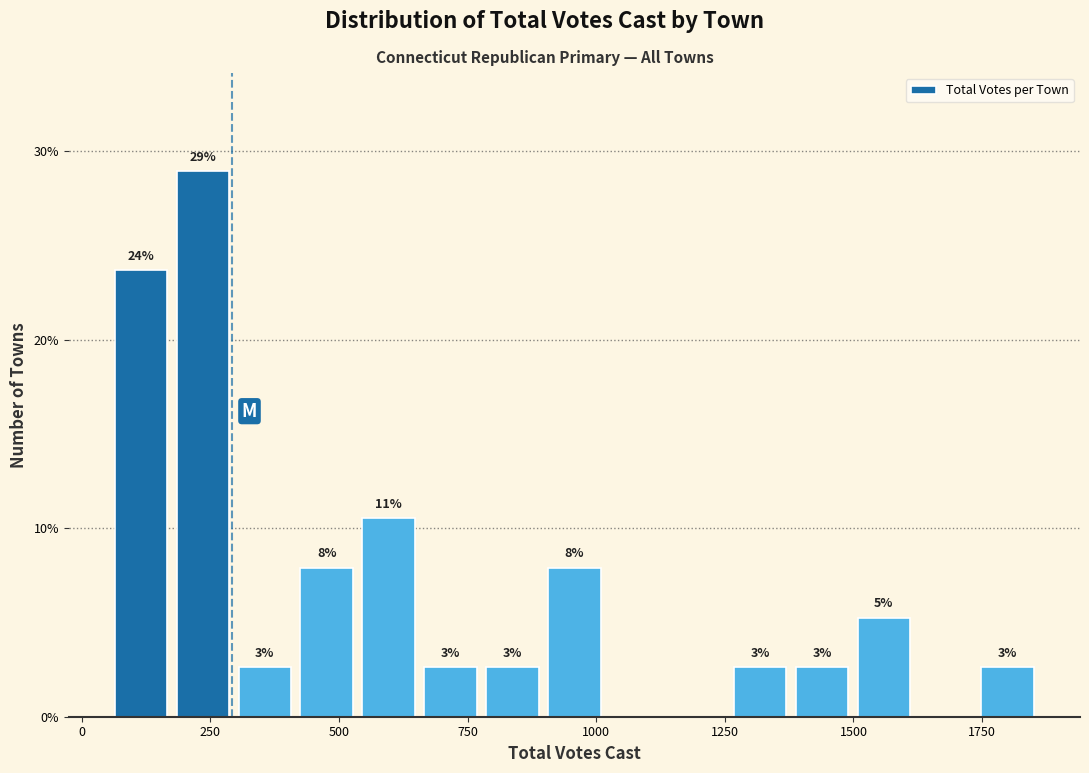

Read against the x-axis, roughly where is the centre of the tallest bar?

250